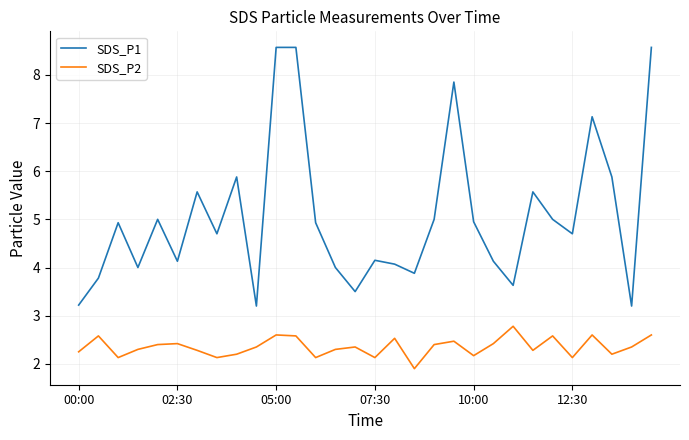

List the series in order of their overall mean, highest first.

SDS_P1, SDS_P2